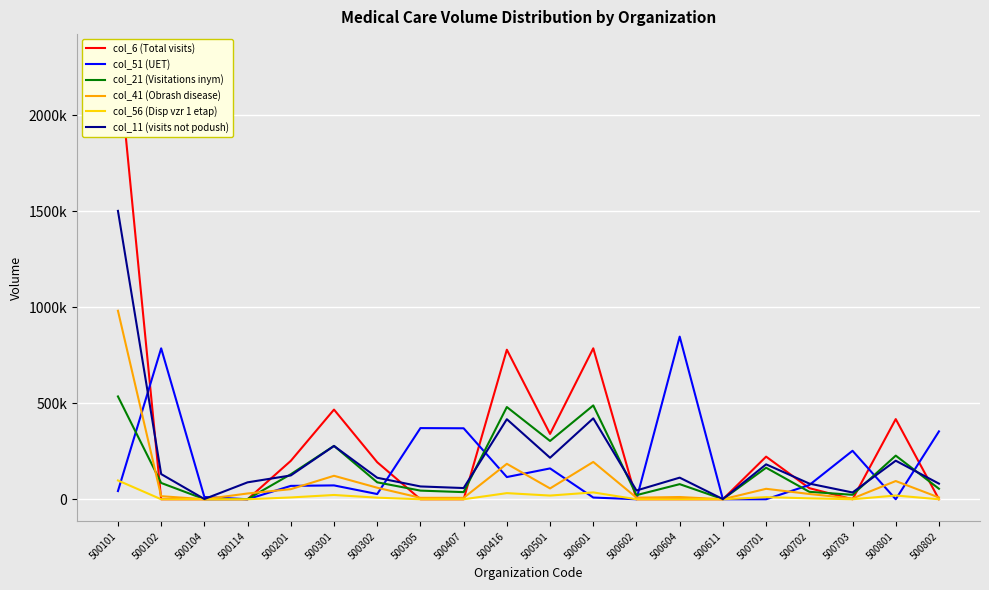

True or false: col_56 (Disp vzr 1 etap) and col_41 (Obrash disease) cross at least once.

False